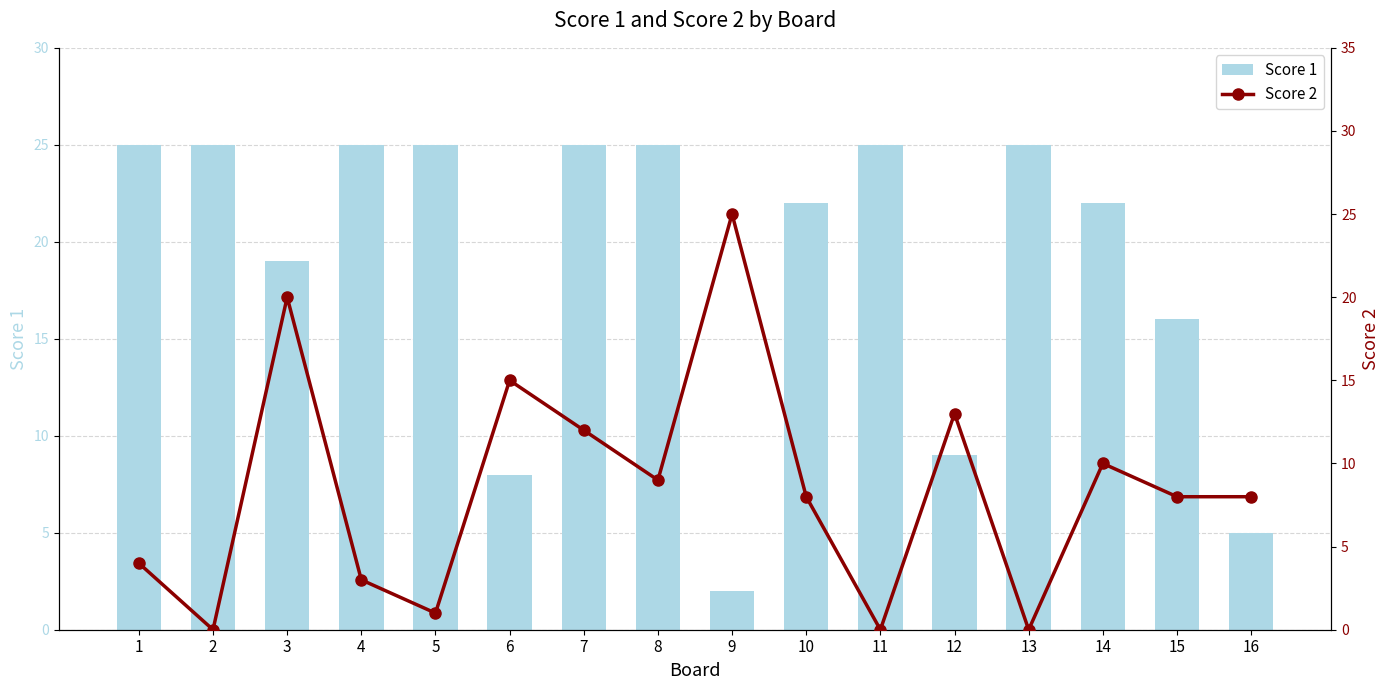

At 13, list the series in order from smallest to largest.

Score 2, Score 1